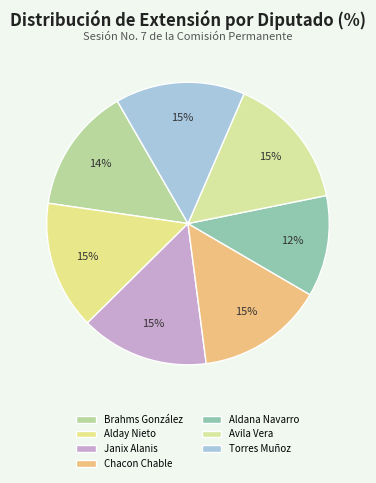

Combined, what portion of the pie is Aldana Navarro and Chacon Chable?

26.1%